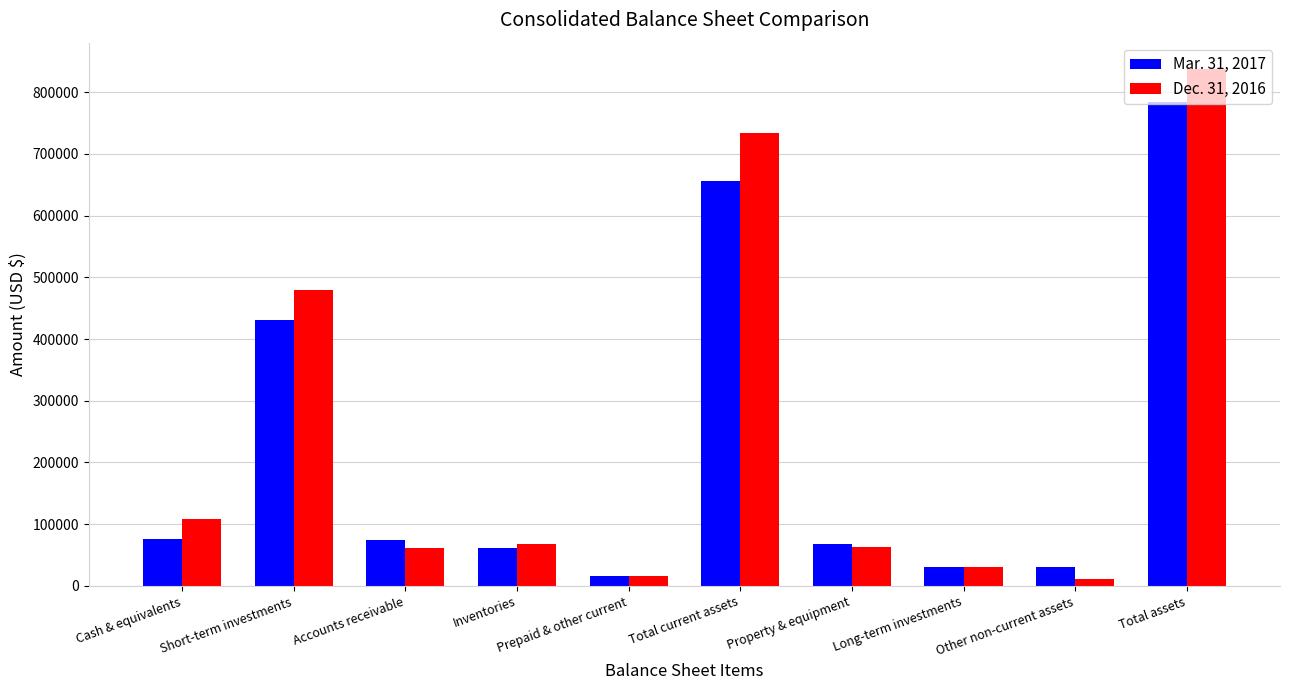

Which category has the highest value in the Mar. 31, 2017 series?

Total assets